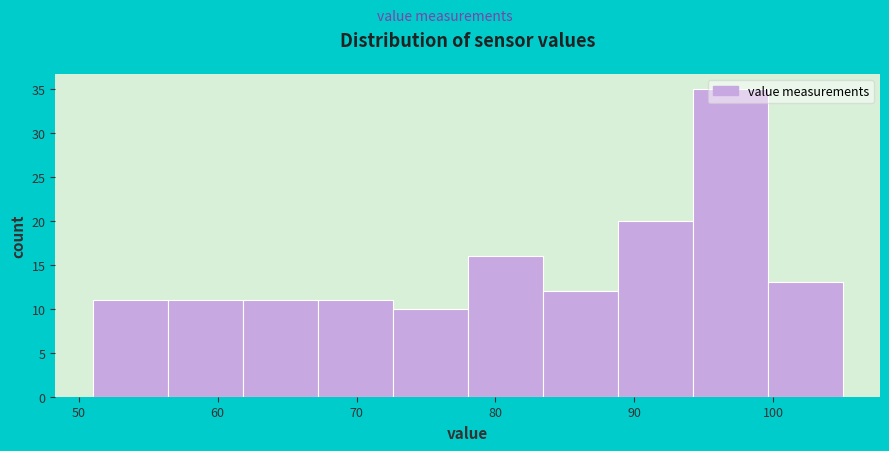

Reading left to right, list every bar in this chart as the range it spans on the x-axis followed by its height. Neither the bar edges nor the heights are printed on the chart, so give them approximately, as read against the axes.

51.0 to 56.4: 11
56.4 to 61.8: 11
61.8 to 67.2: 11
67.2 to 72.6: 11
72.6 to 78.0: 10
78.0 to 83.4: 16
83.4 to 88.8: 12
88.8 to 94.2: 20
94.2 to 99.6: 35
99.6 to 105.0: 13